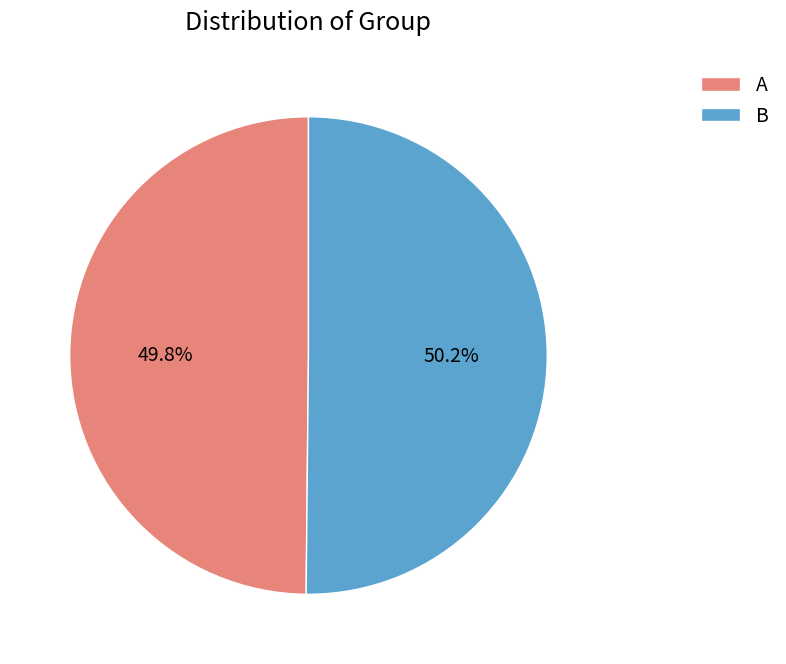

What percentage is NOT represented by B?

49.8%